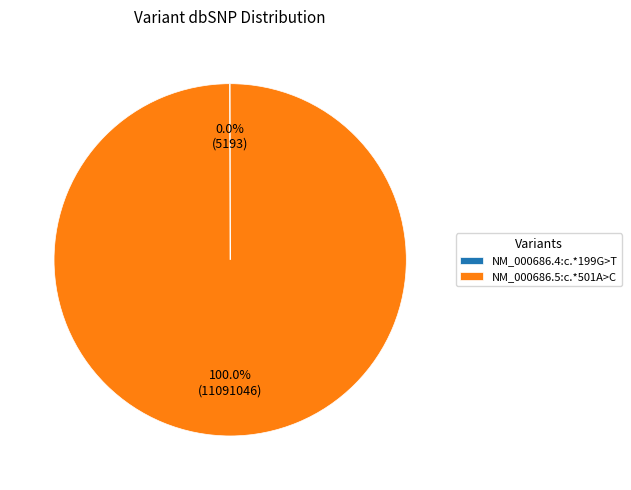

Does NM_000686.5:c.*501A>C represent more than half of the total?

Yes